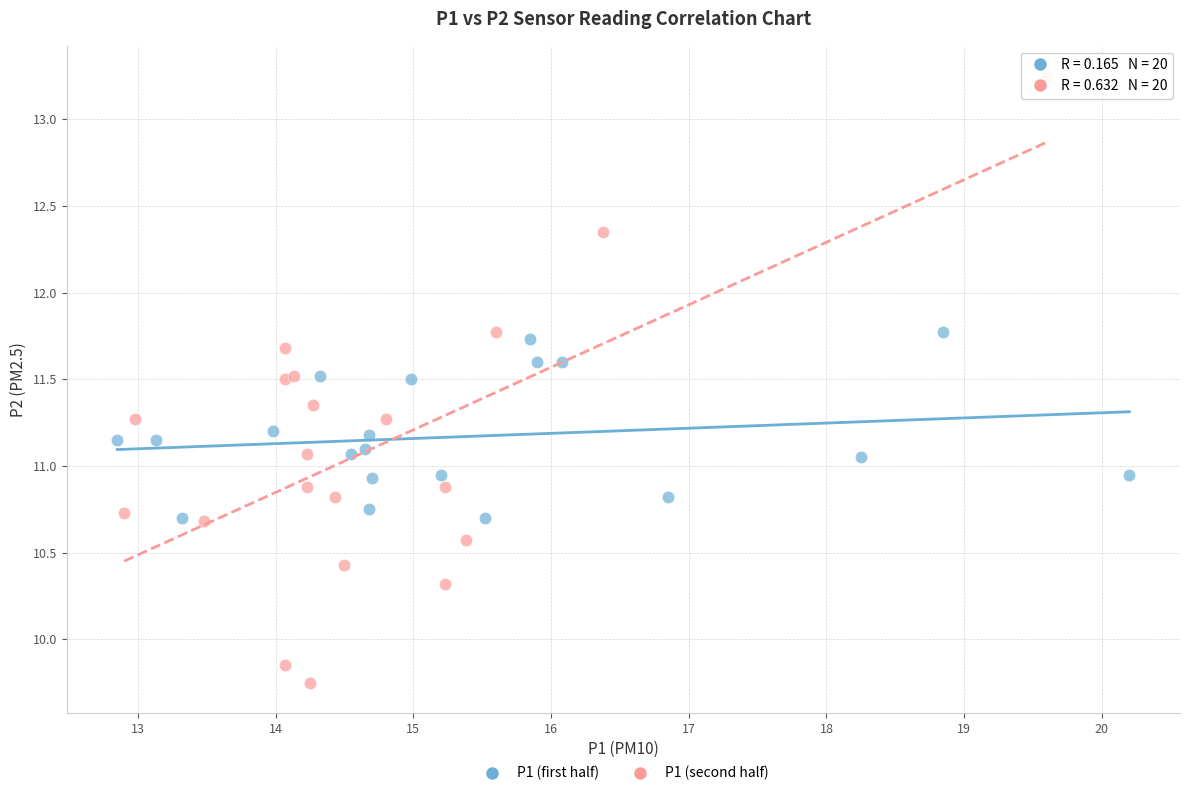

Which series has the largest Y range (max minus min)?

P1 (second half)